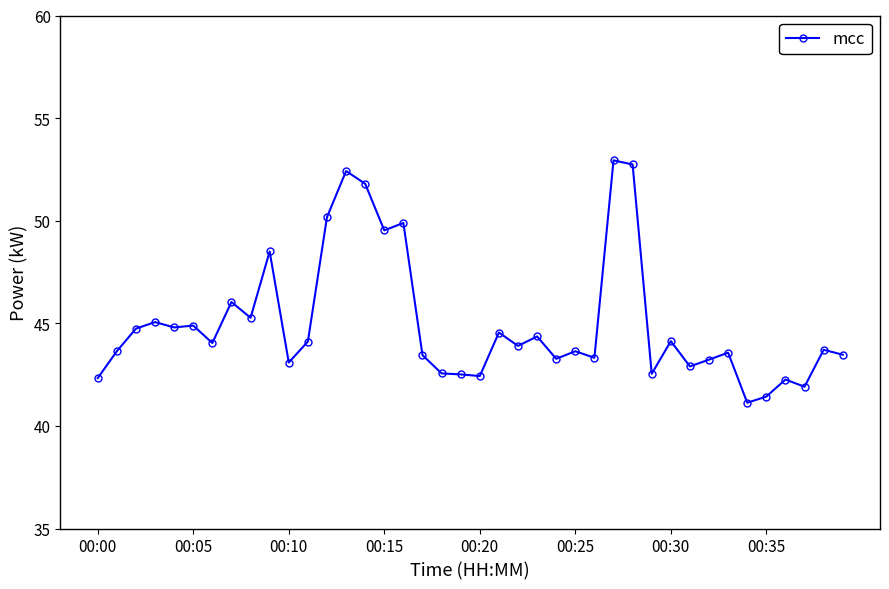

True or false: there are more than 0 points higher than both neighbors.

True